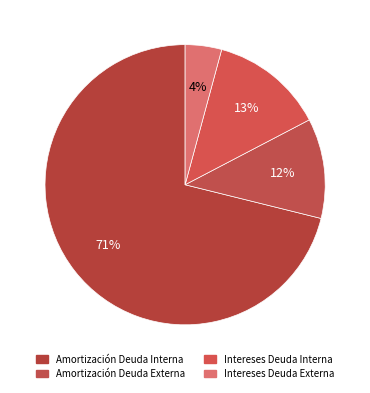

What percentage is the Intereses Deuda Externa slice, to the nearest percent?

4%